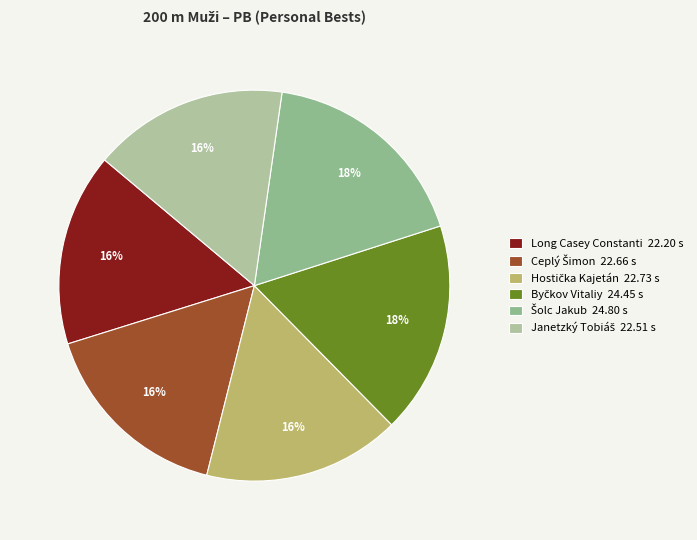

How many segments does this pie chart have?

6